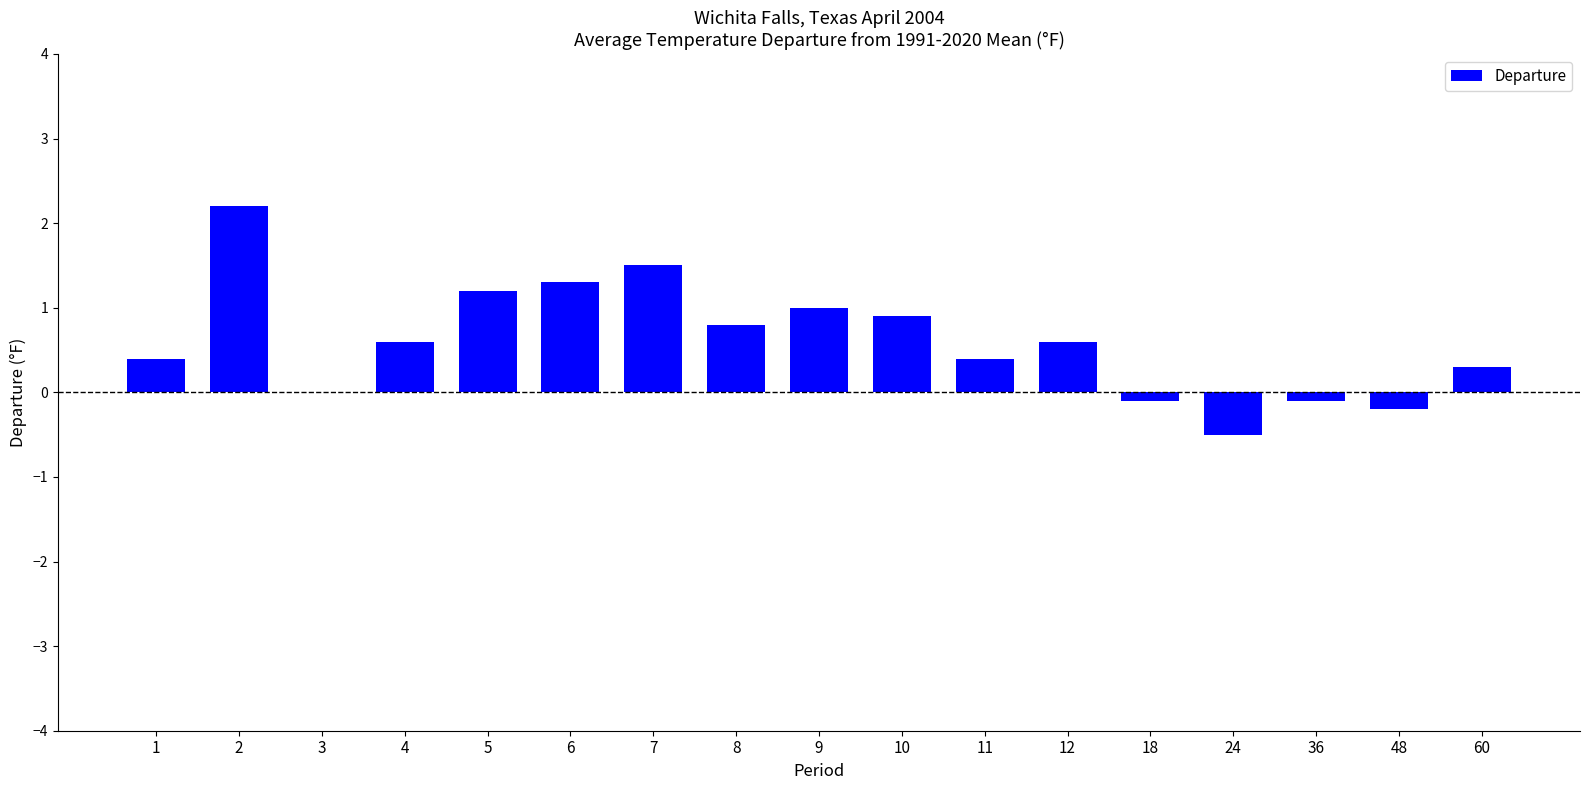

Which label corresponds to the largest value in the chart?

2